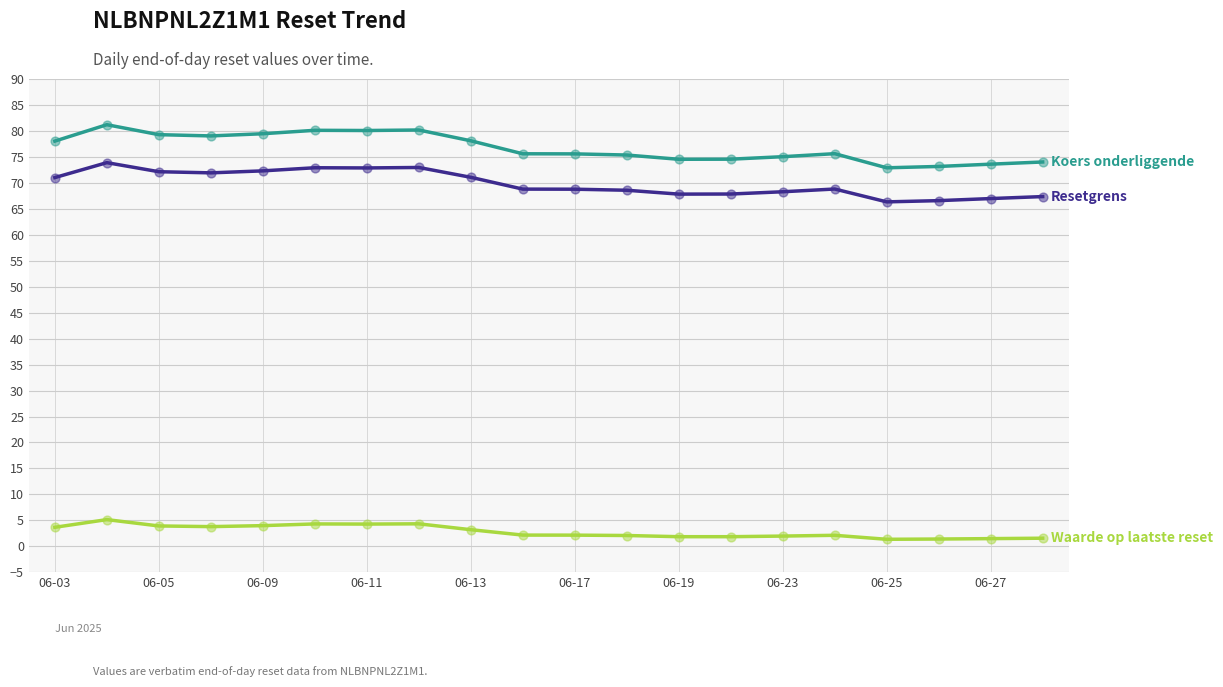

What is the greatest value displayed?

81.2